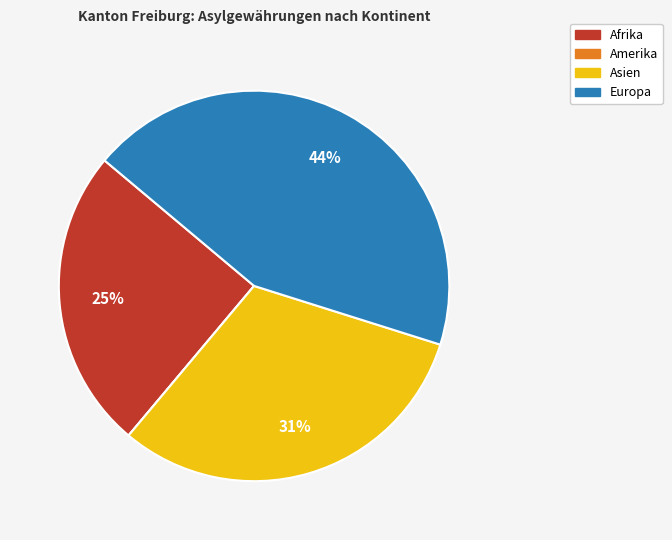

True or false: Europa accounts for 51% of the total.

False